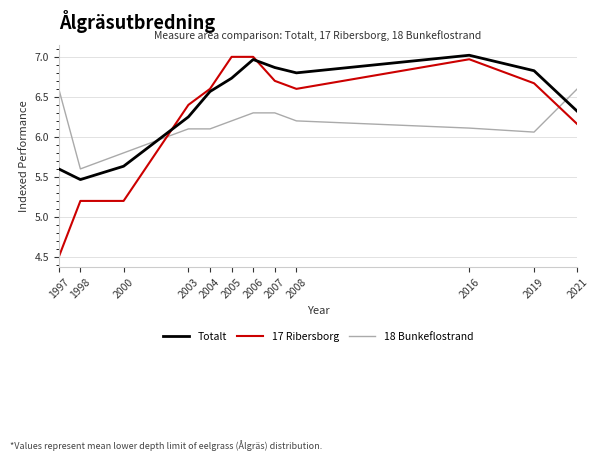

Is the value of Totalt at 1997 greater than the value of 18 Bunkeflostrand at 2016?

No